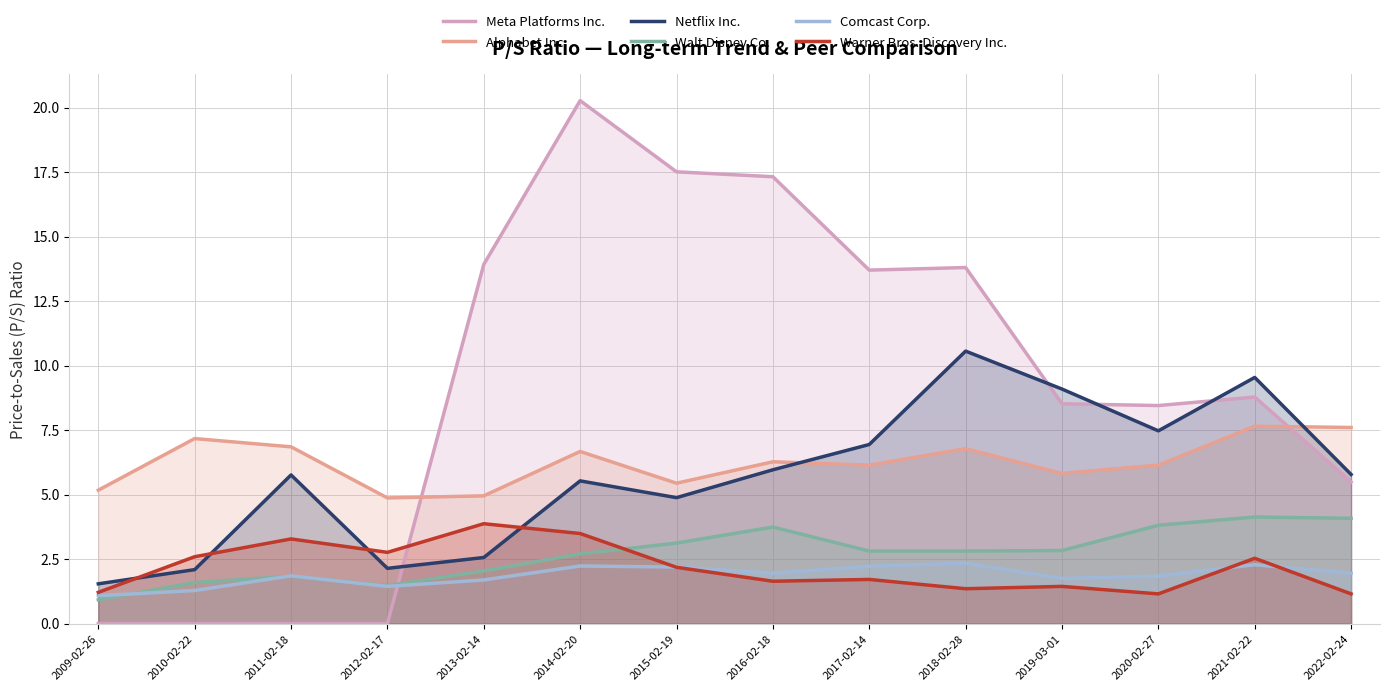

How many series are shown in this chart?

6